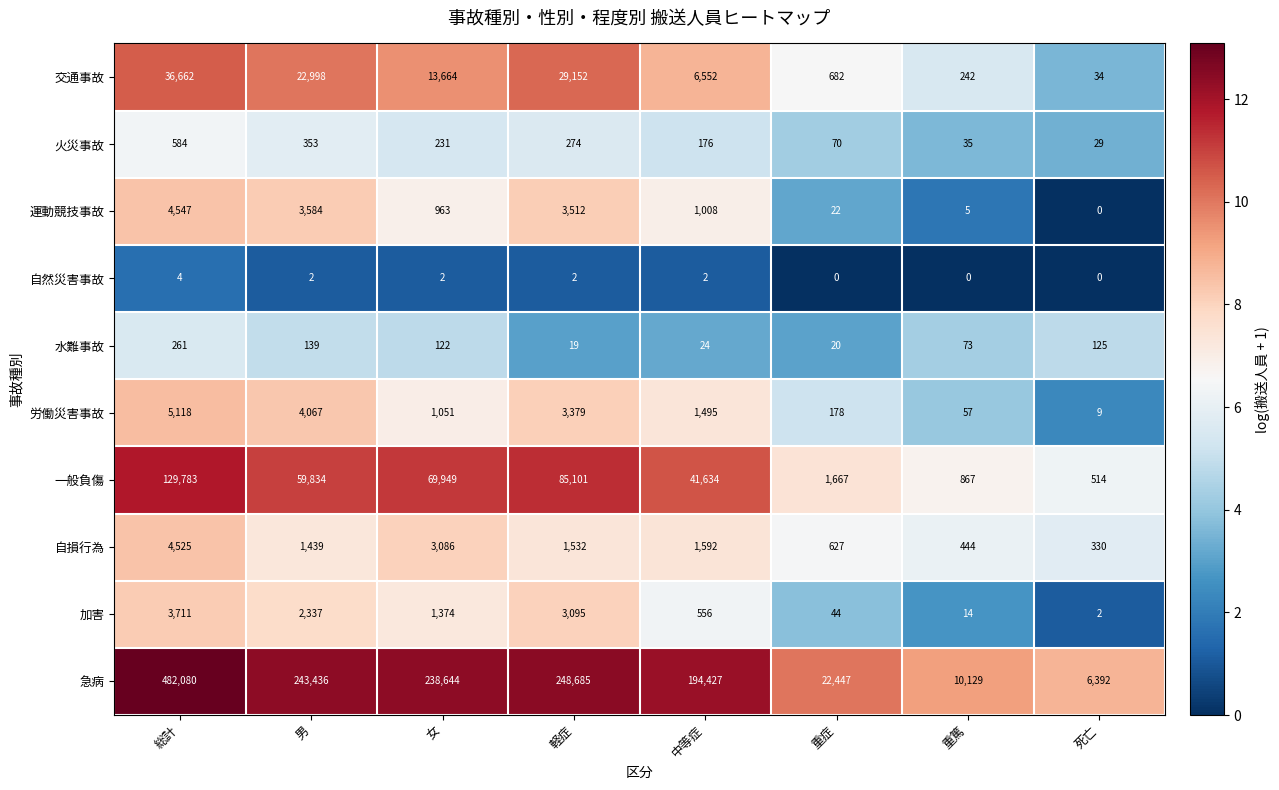

At which label is 労働災害事故 closest to 2563?

軽症